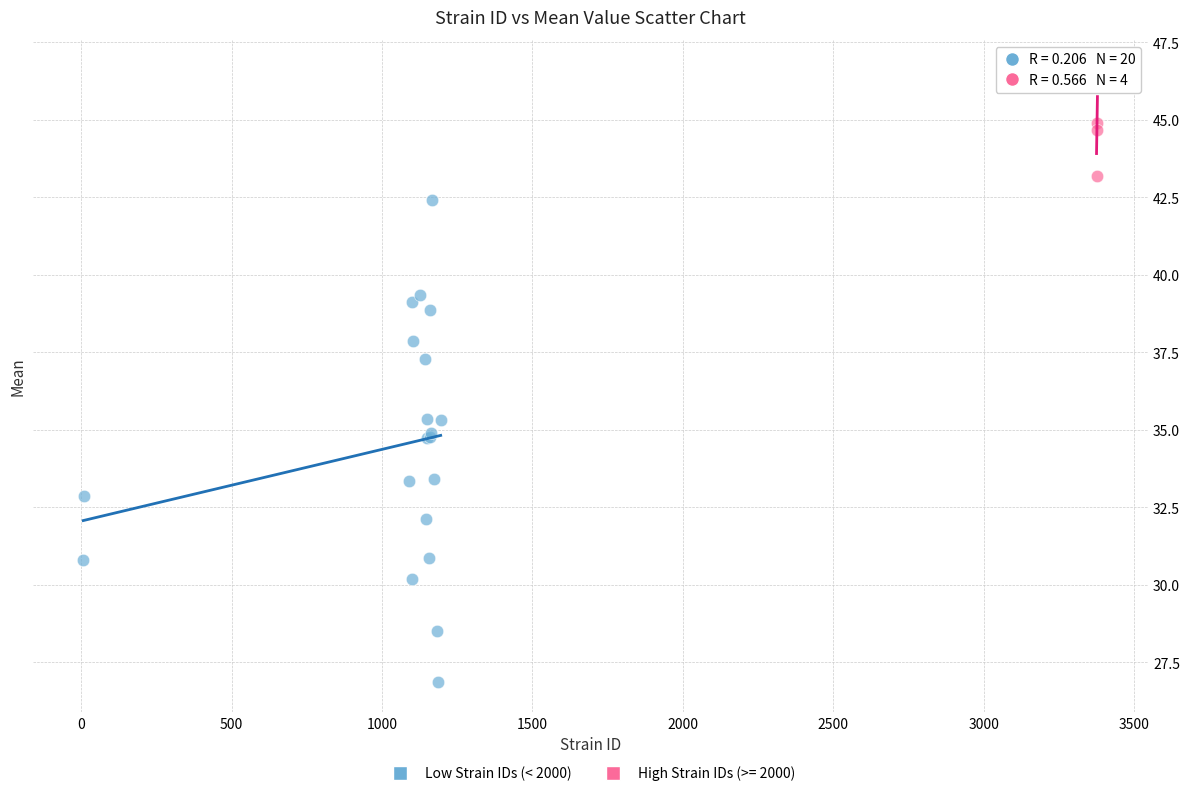

Which series contains the highest Y value?

High Strain IDs (>= 2000)